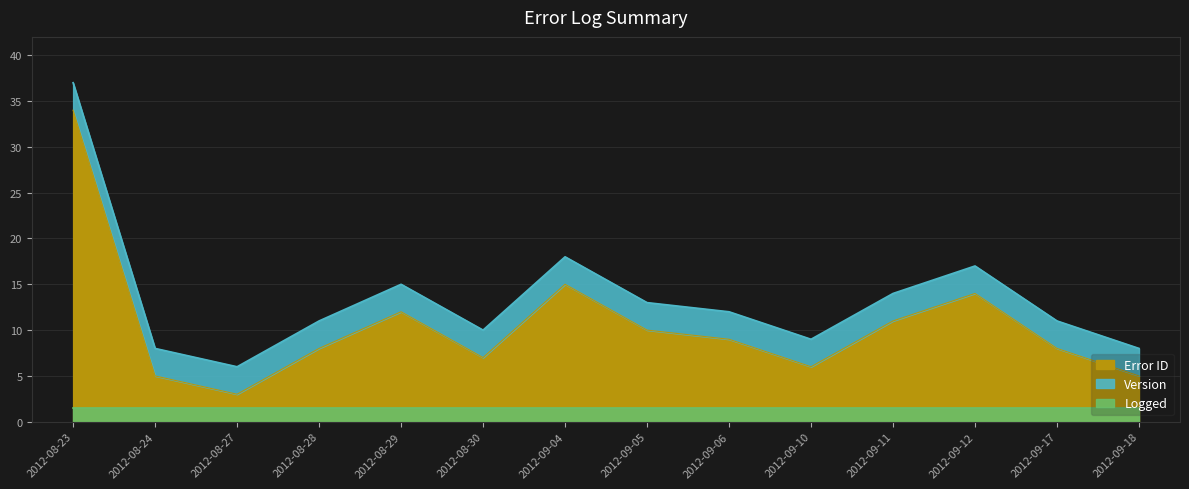

The value of Error ID at 2012-09-04 is 15. True or false?

True